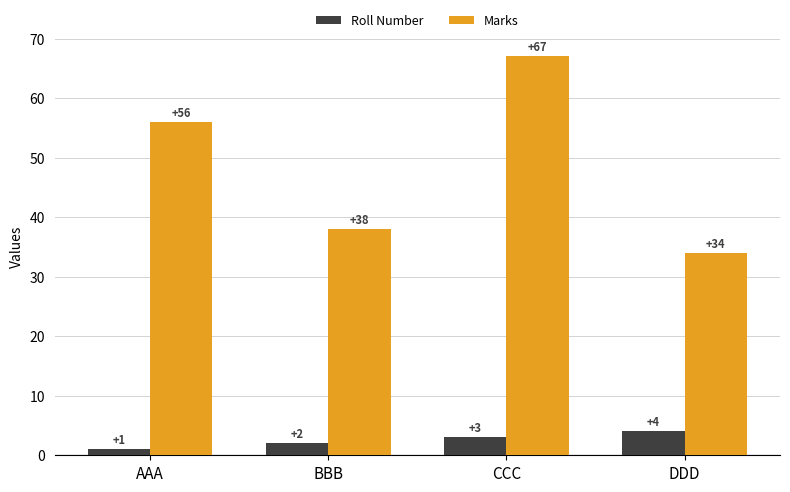

At how many categories does at least one series exceed 13?

4